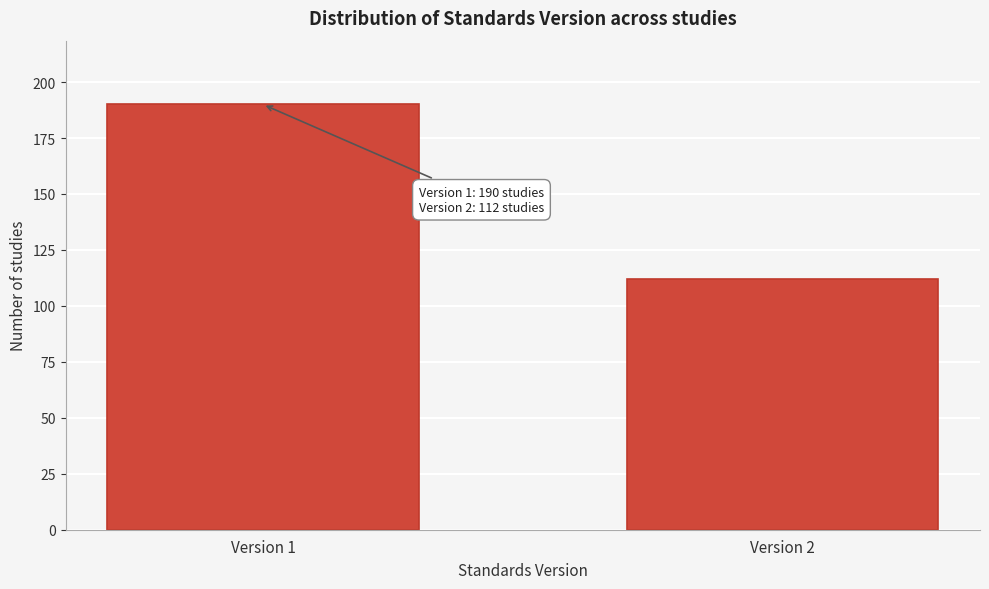

Reading left to right, list all the values displayed in this chart.

190	112